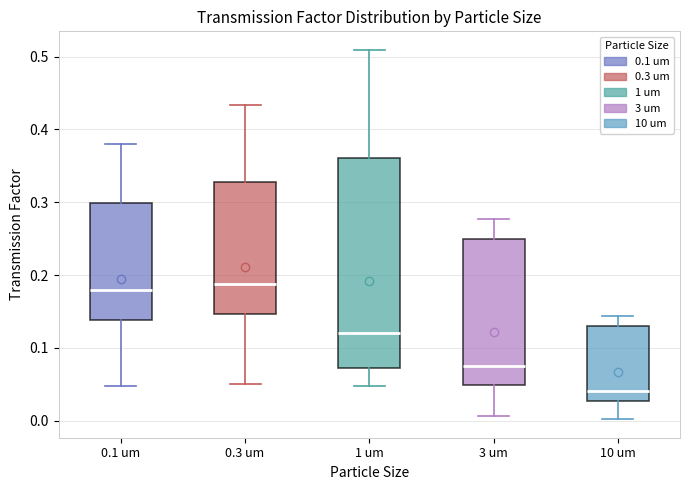

Reading left to right, read every box against the y-axis: the position of its median line, the range the box covers, and the ends of its whiskers. The values are not printed on the chart, so give them approximately, as read against the axis.

0.1 um: median 0.18, box 0.14 to 0.30, whiskers 0.05 to 0.38
0.3 um: median 0.19, box 0.15 to 0.33, whiskers 0.05 to 0.43
1 um: median 0.12, box 0.07 to 0.36, whiskers 0.05 to 0.51
3 um: median 0.08, box 0.05 to 0.25, whiskers 0.01 to 0.28
10 um: median 0.04, box 0.03 to 0.13, whiskers 0.00 to 0.14